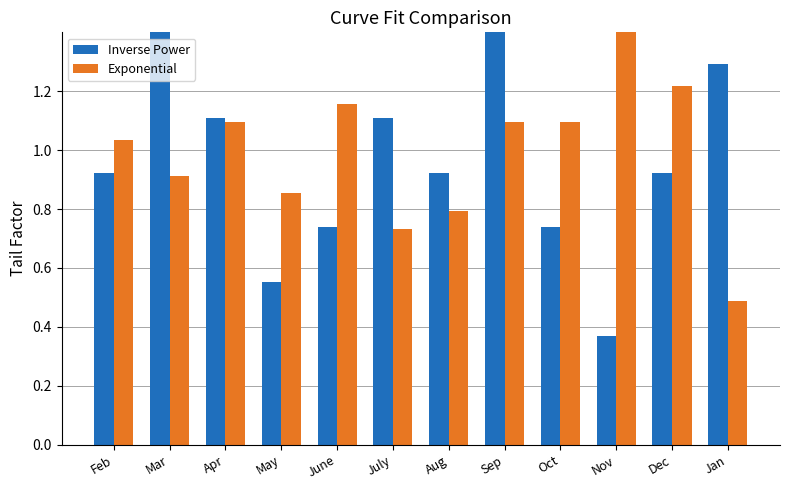

What value does the Inverse Power series have at June?

0.7